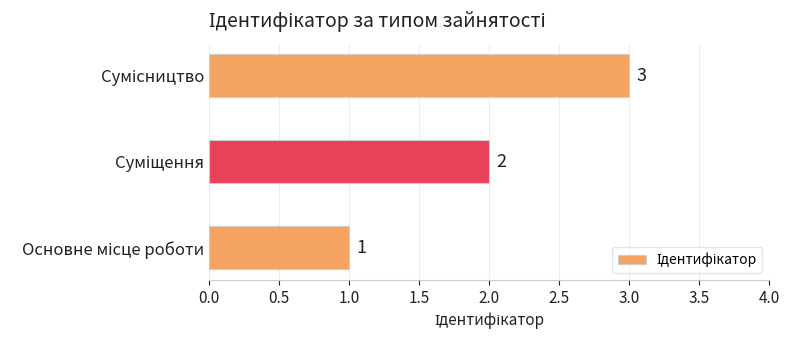

How many data points does each series have?

3